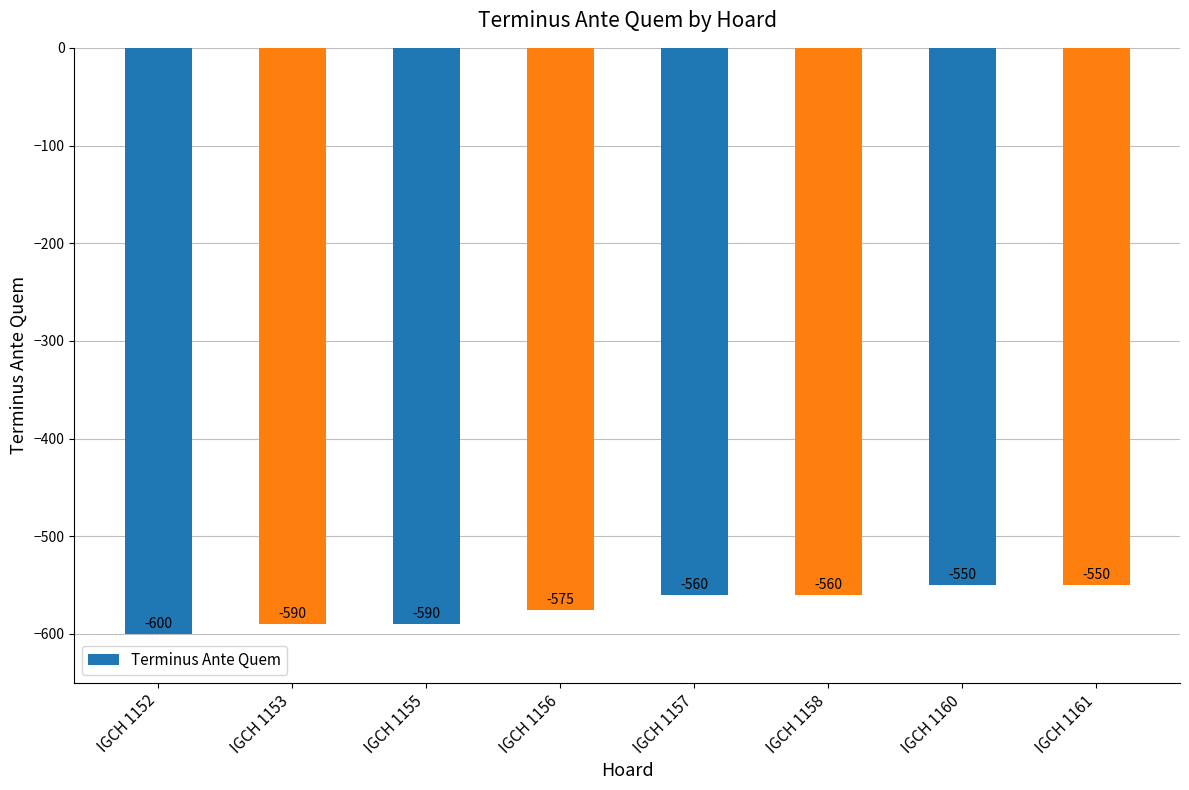

What is the sum of all values?

-4575